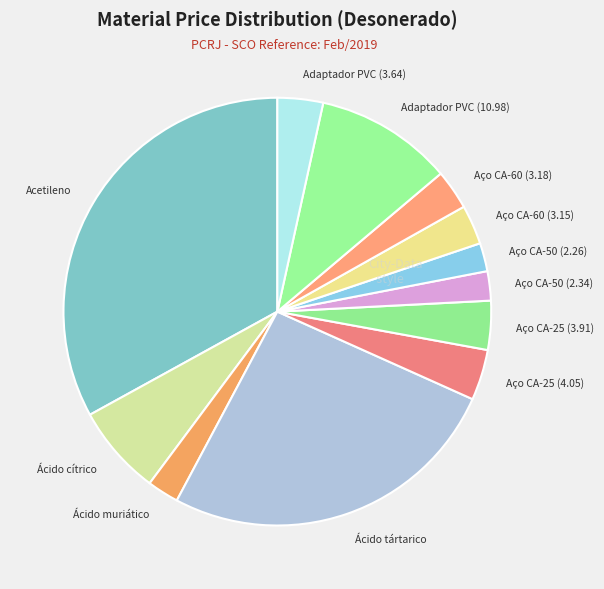

Does Aço CA-25 (3.91) represent more than half of the total?

No